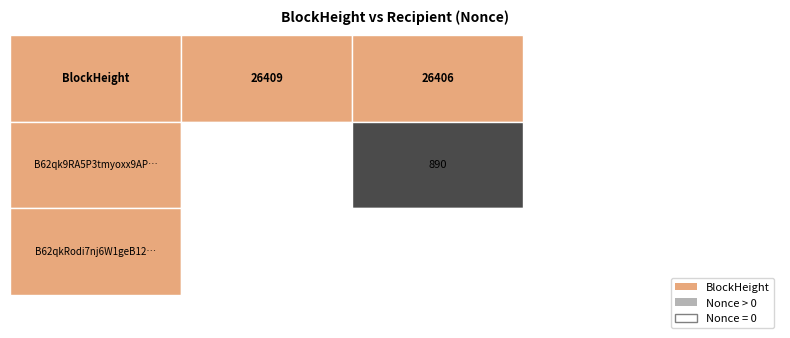

Which series has the largest total across all categories?

26406